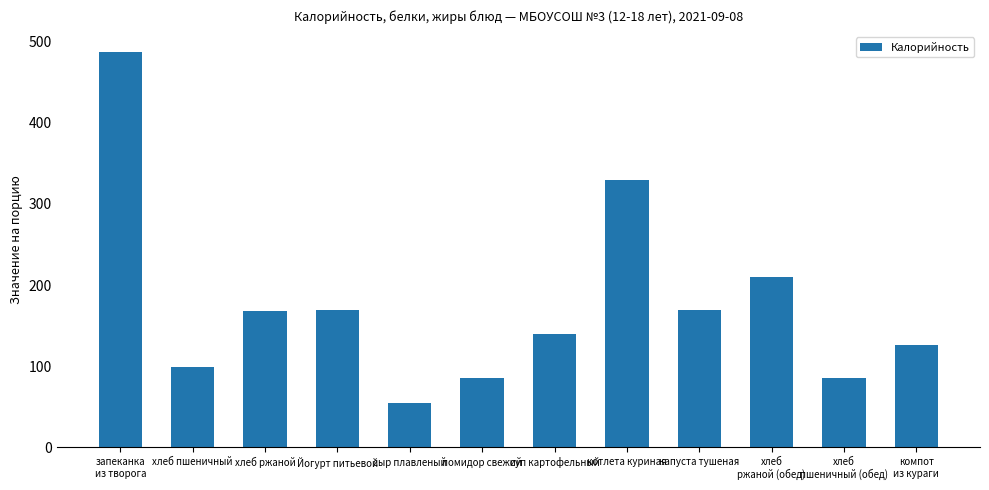

What is the label of the 4th bar from the left?

Йогурт питьевой